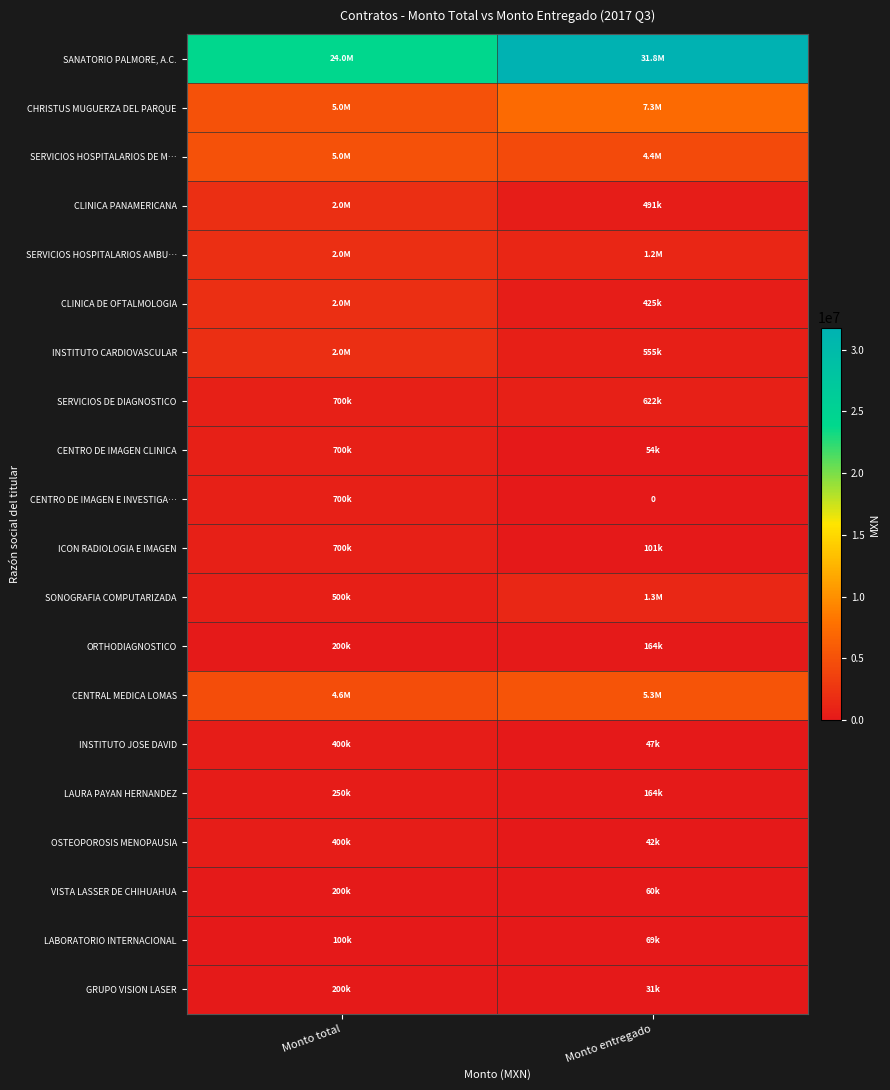

Which has a higher value, Monto entregado or Monto total?

Monto entregado